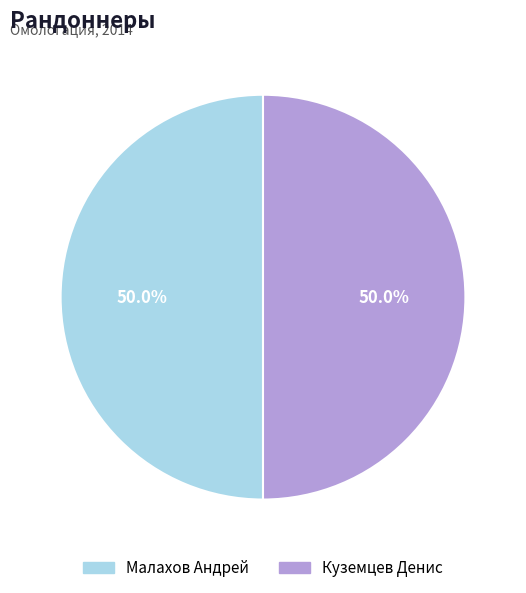

Count the number of slices in the pie.

2